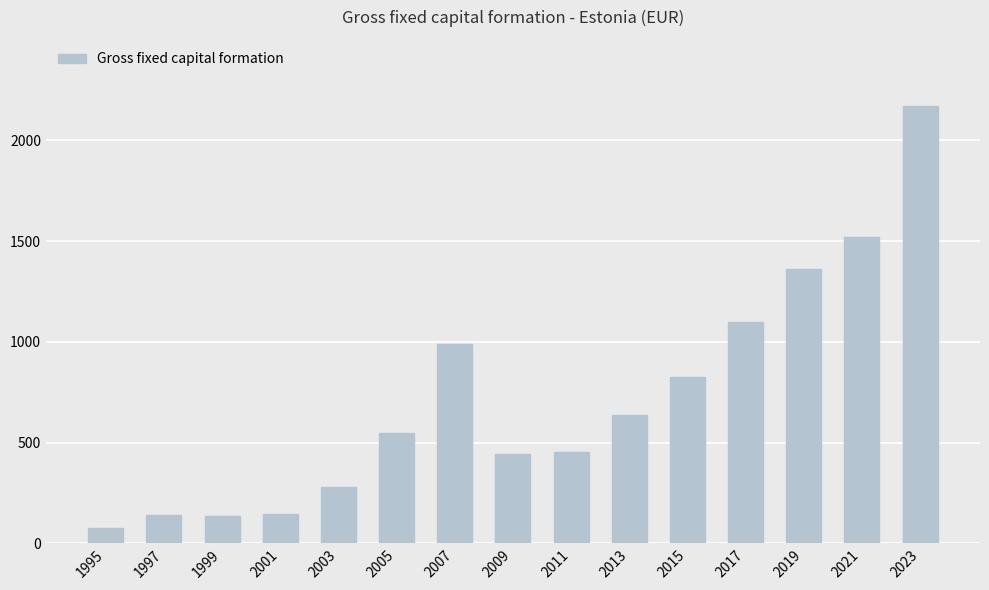

What is the greatest value displayed?

2172.9